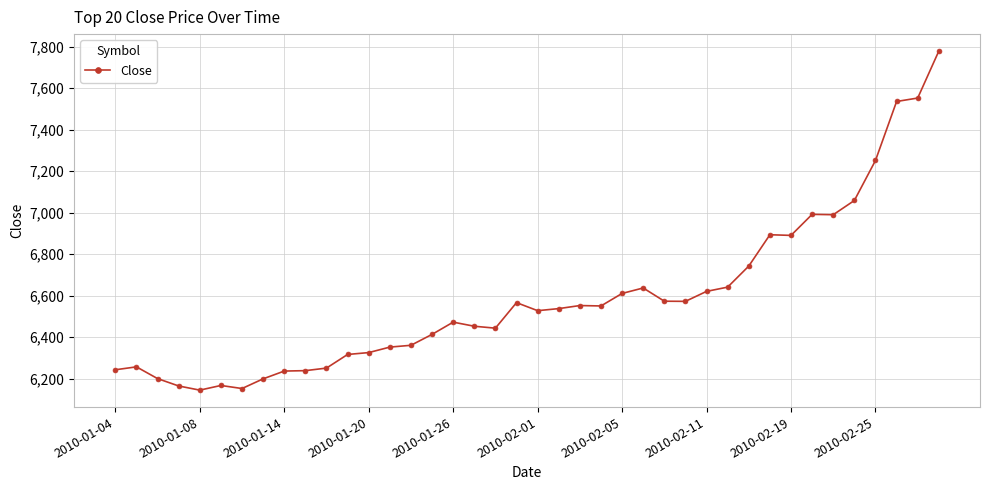

What is the smallest value displayed?

6144.3